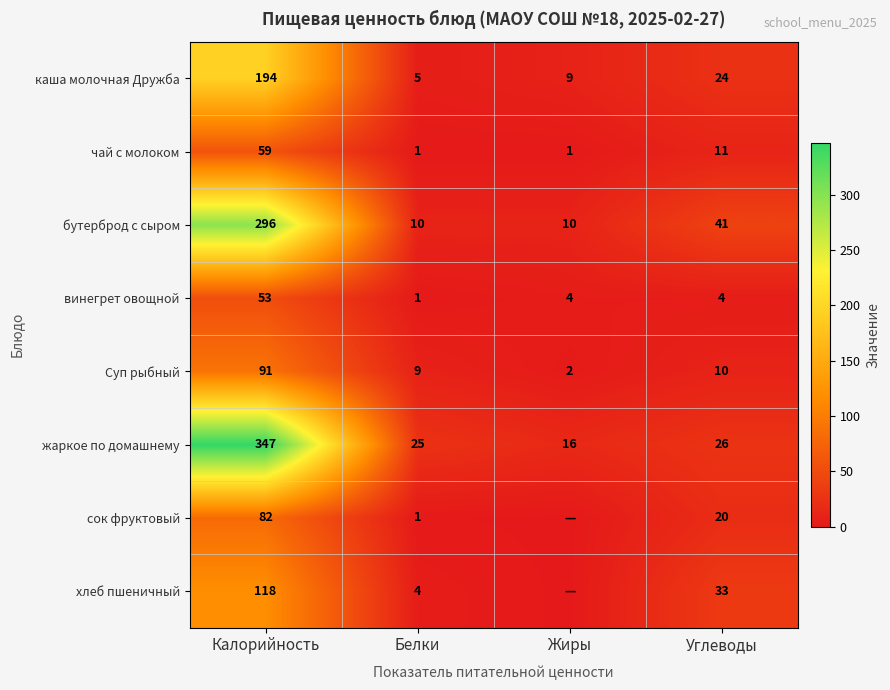

The винегрет овощной series shows 53 at Калорийность. True or false?

True